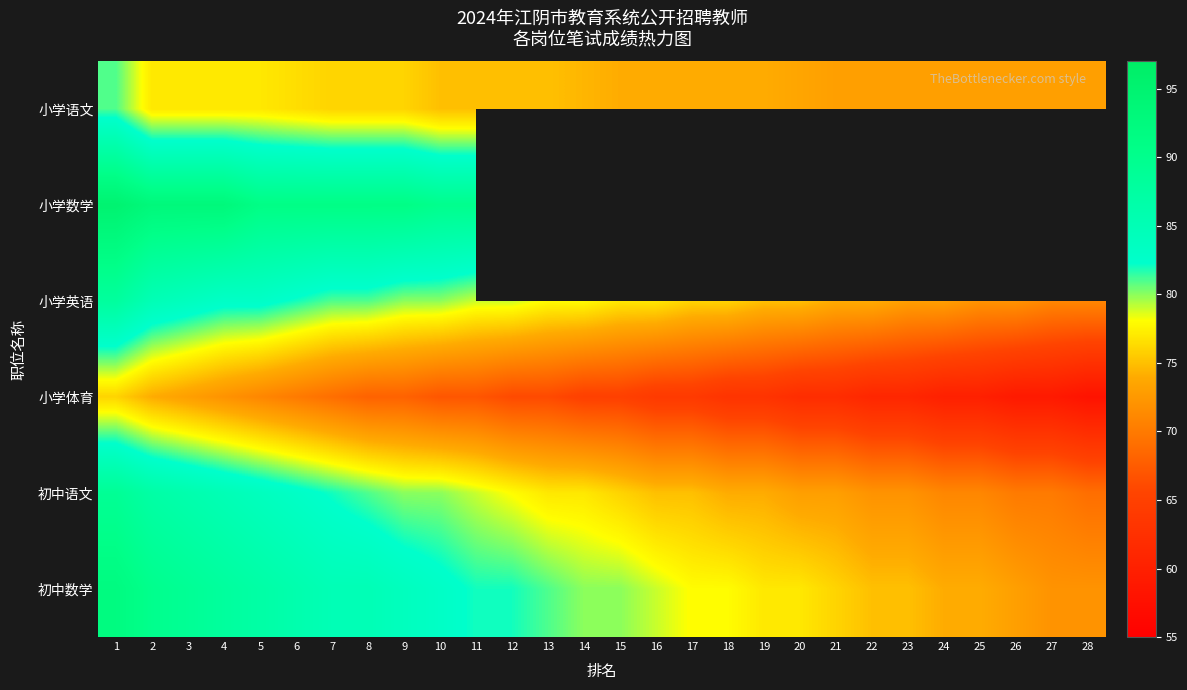

Which series has the largest total across all categories?

初中数学